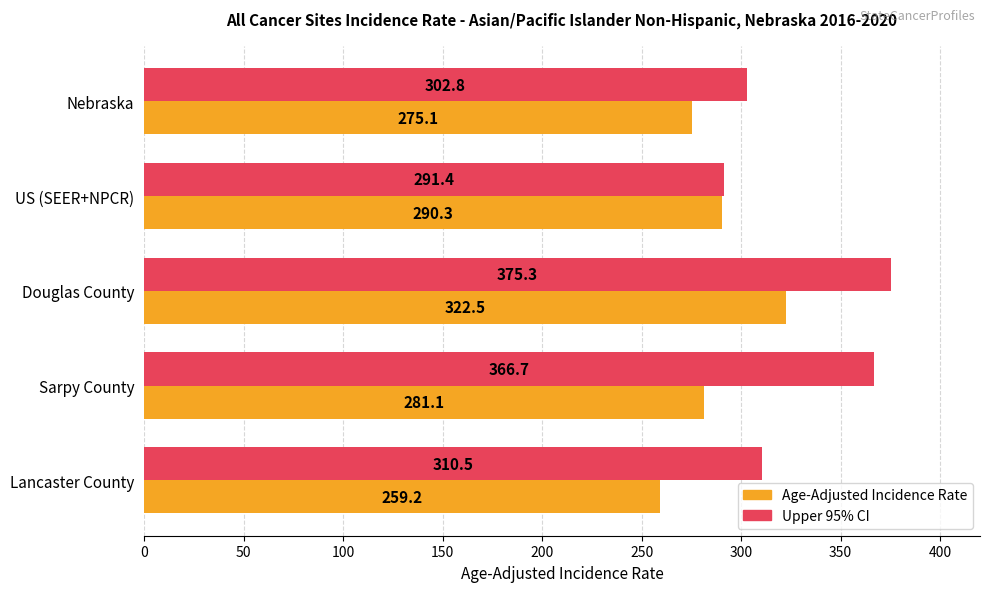

List the labels in order of Upper 95% CI value, largest first.

Douglas County, Sarpy County, Lancaster County, Nebraska, US (SEER+NPCR)